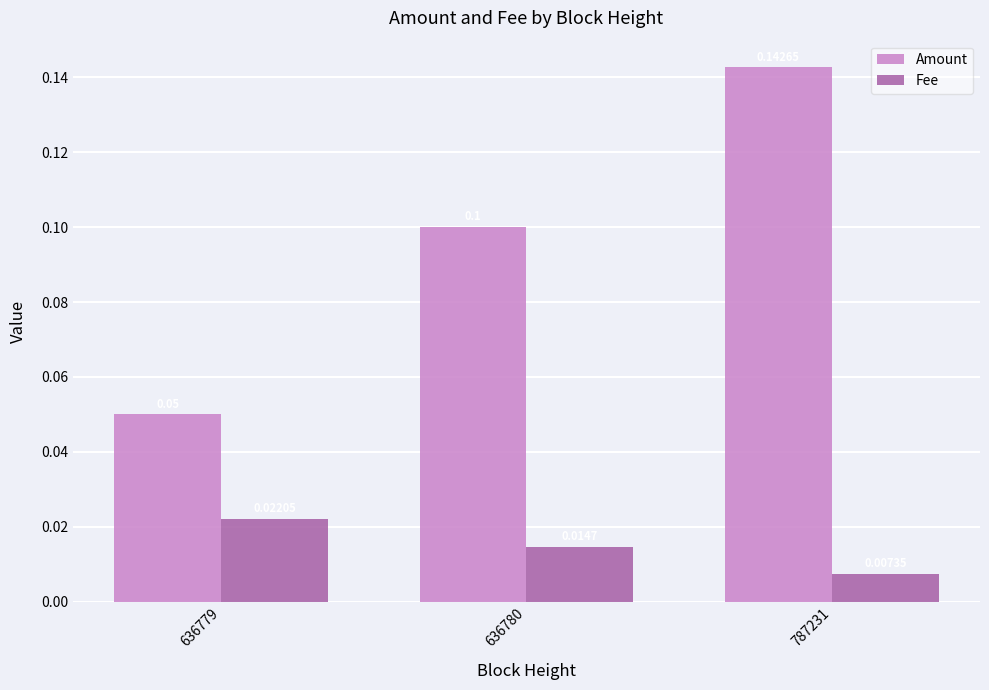

Is the value of Amount at 787231 greater than the value of Fee at 787231?

Yes